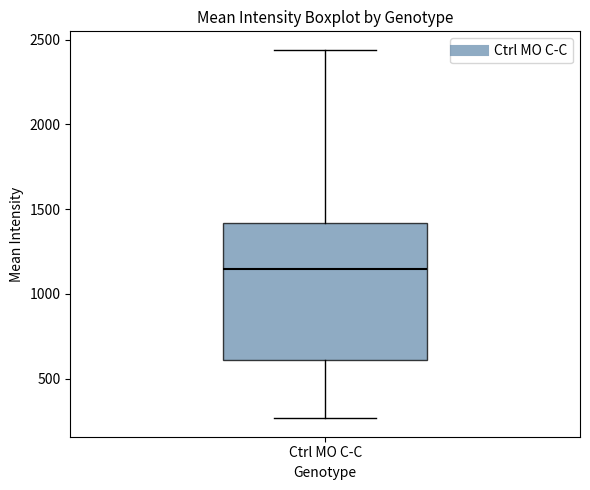

Read this box plot against the y-axis: the position of the median line, the range covered by the box, and the ends of both whiskers. The values are not printed on the chart, so give them approximately, as read against the axis.

median 1150, box 600 to 1400, whiskers 250 to 2450